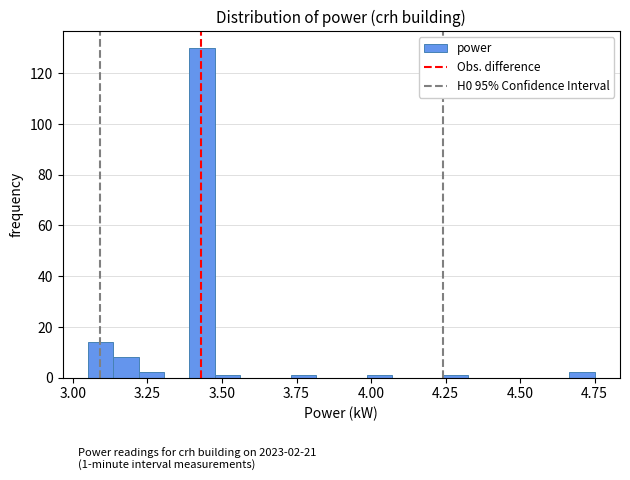

Around what value on the x-axis is the tallest bar? Give the approximate position of its centre, as read against the axis.

3.45